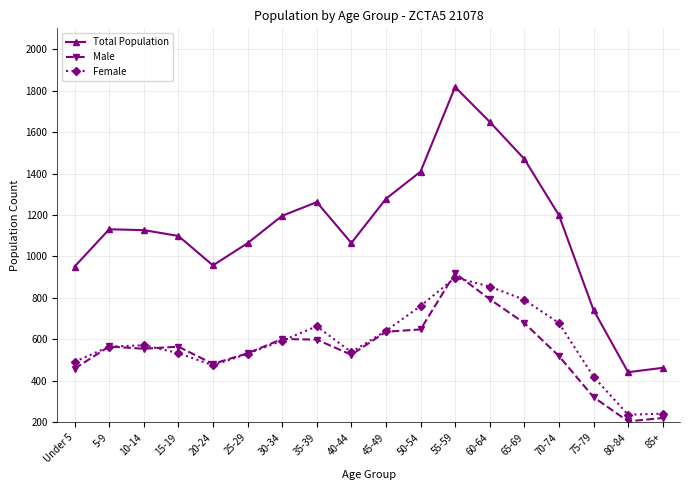

Is the value of Male at 10-14 greater than the value of Female at 40-44?

Yes